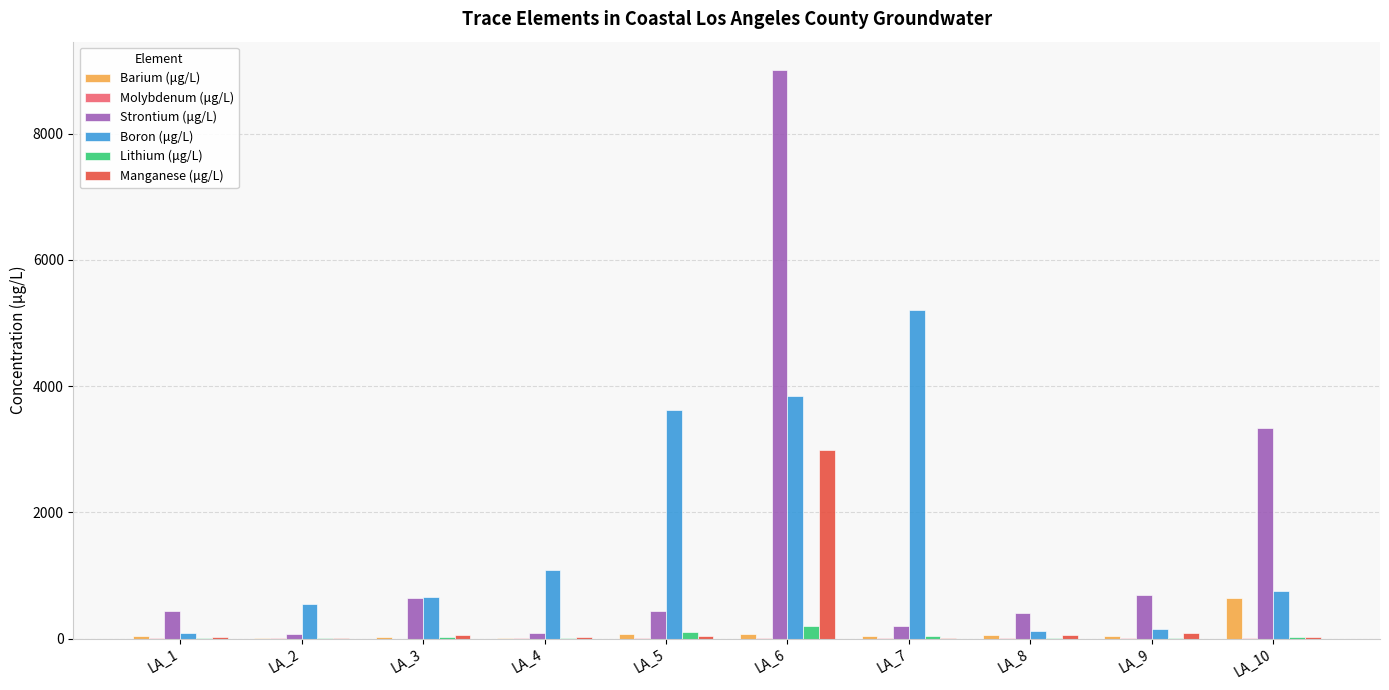

Count the number of data series in this chart.

6